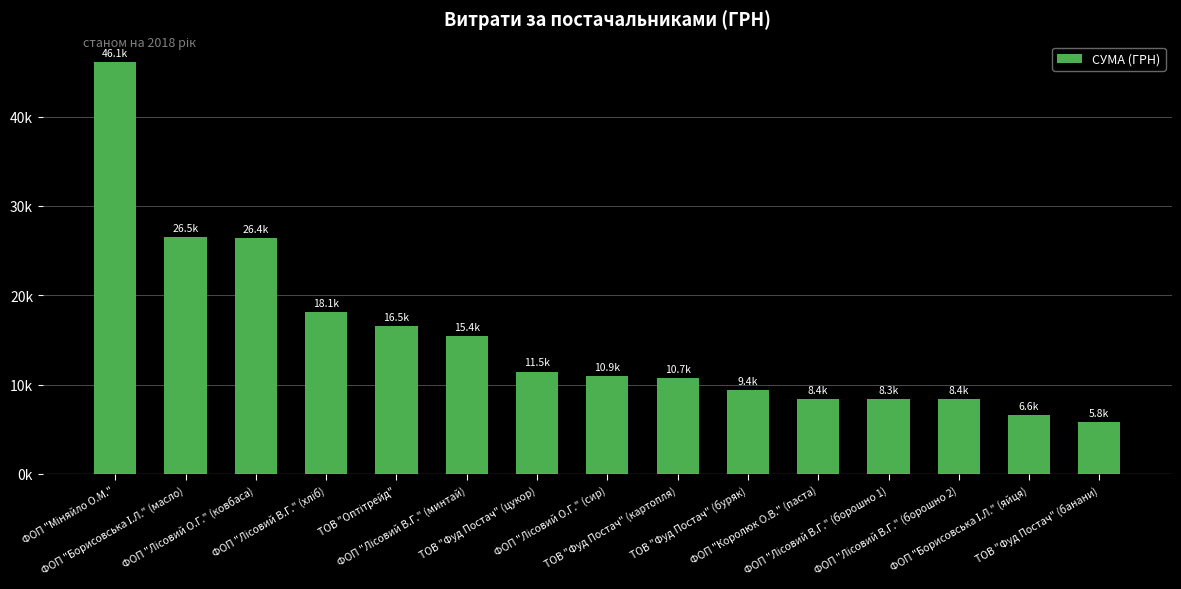

What is the label of the 10th bar from the right?

ФОП "Лісовий В.Г." (минтай)